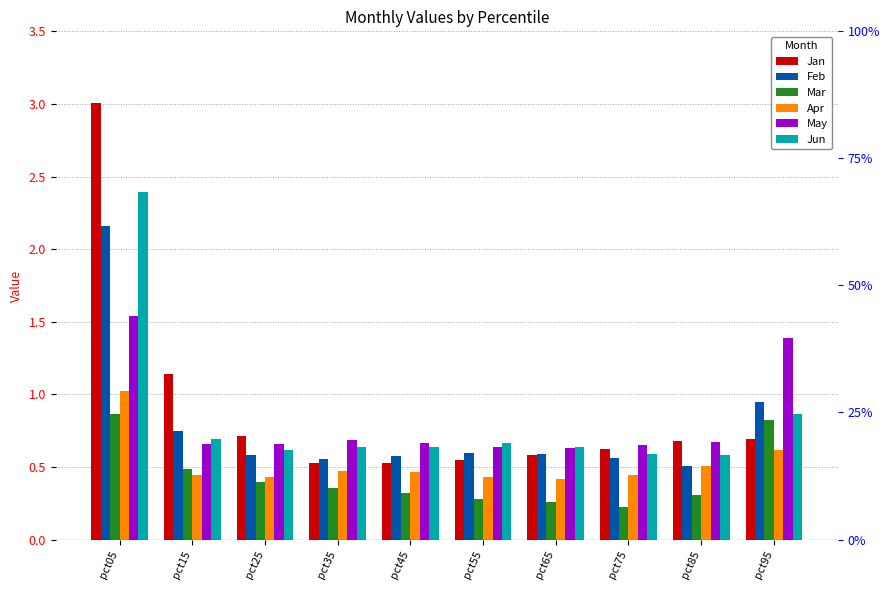

Which series changed the most between pct35 and pct95?

May